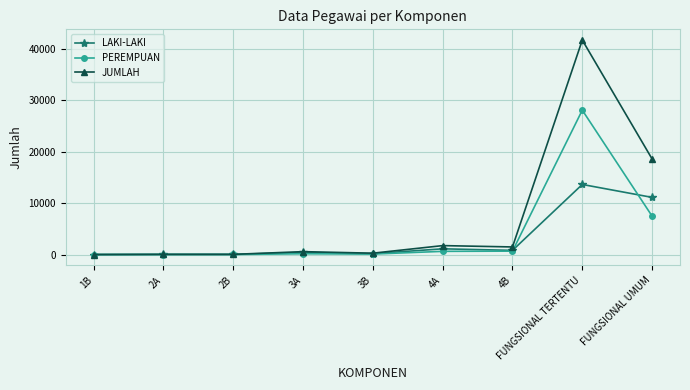

What is the average value of the LAKI-LAKI series?

3035